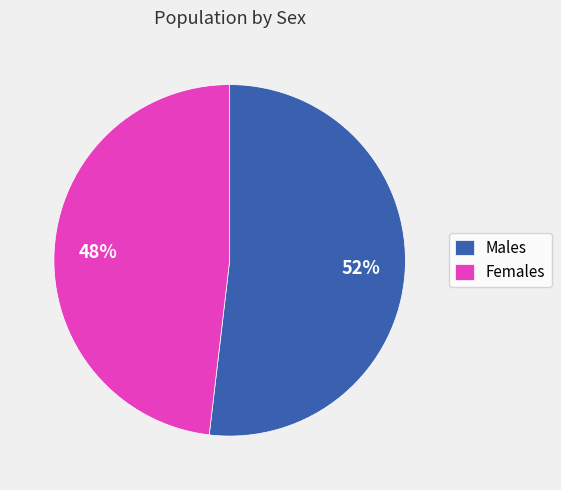

Is the sum of Males and Females greater than half?

Yes